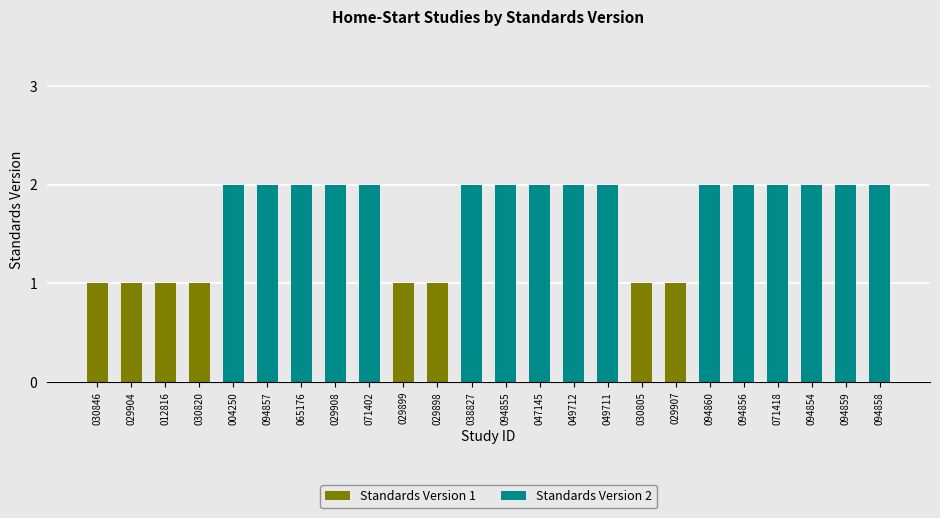

Count the values in the range 1 to 2.

24